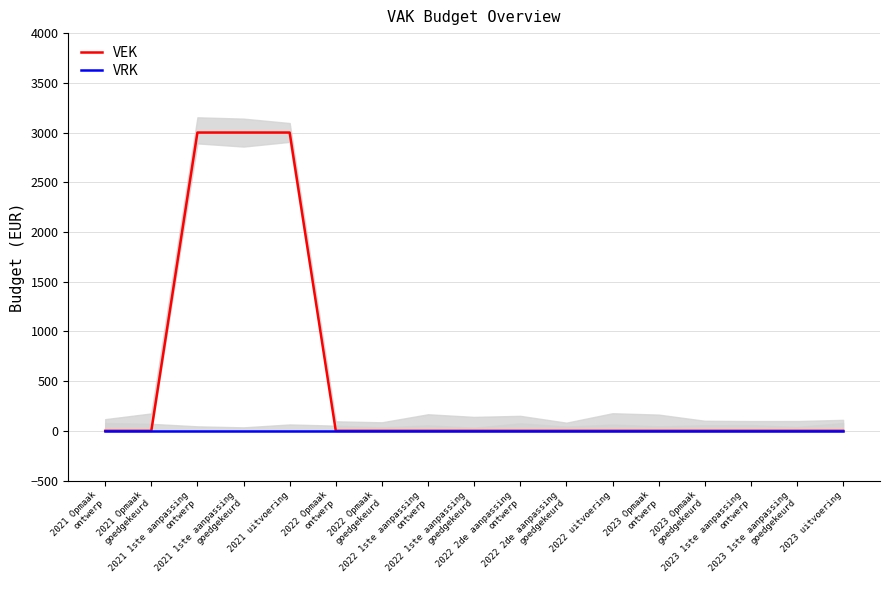

Between 2021 1ste aanpassing
ontwerp and 2022 2de aanpassing
ontwerp, which is larger?

2021 1ste aanpassing
ontwerp